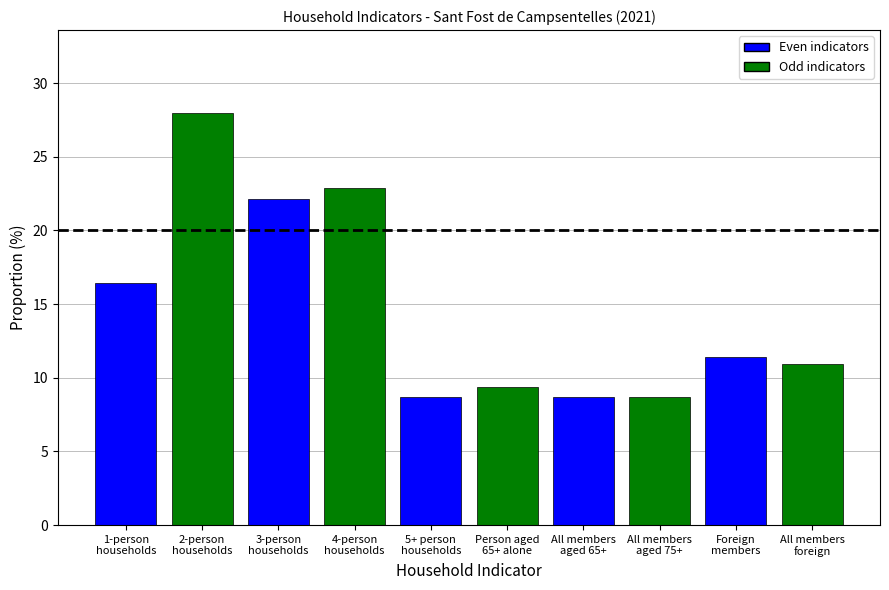

The value at 3-person
households is 14.2. True or false?

False